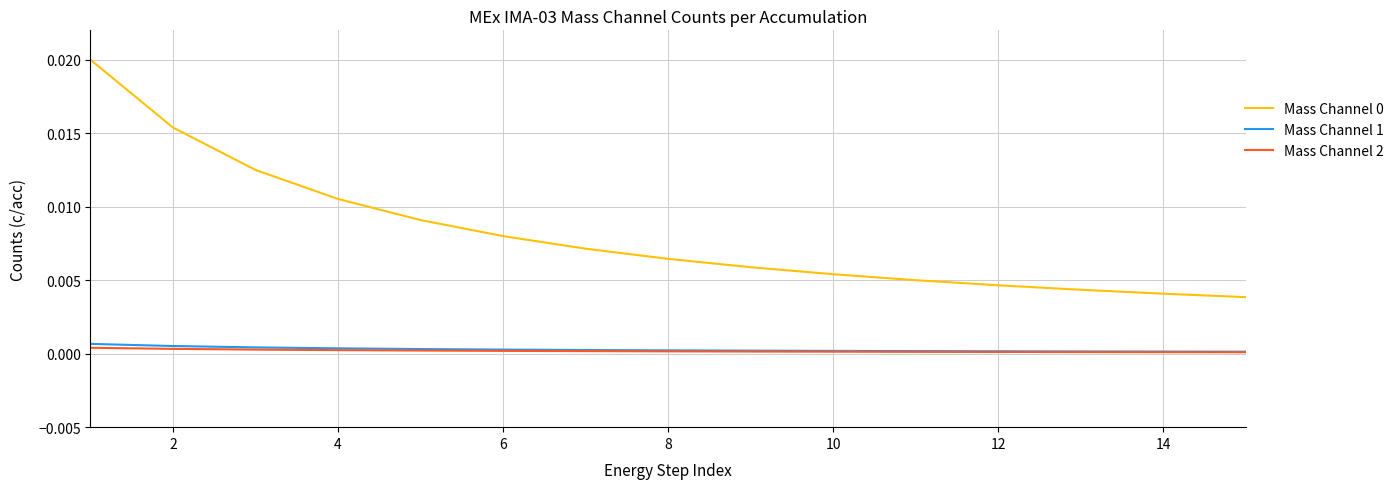

True or false: Mass Channel 1 and Mass Channel 0 intersect in this chart.

False